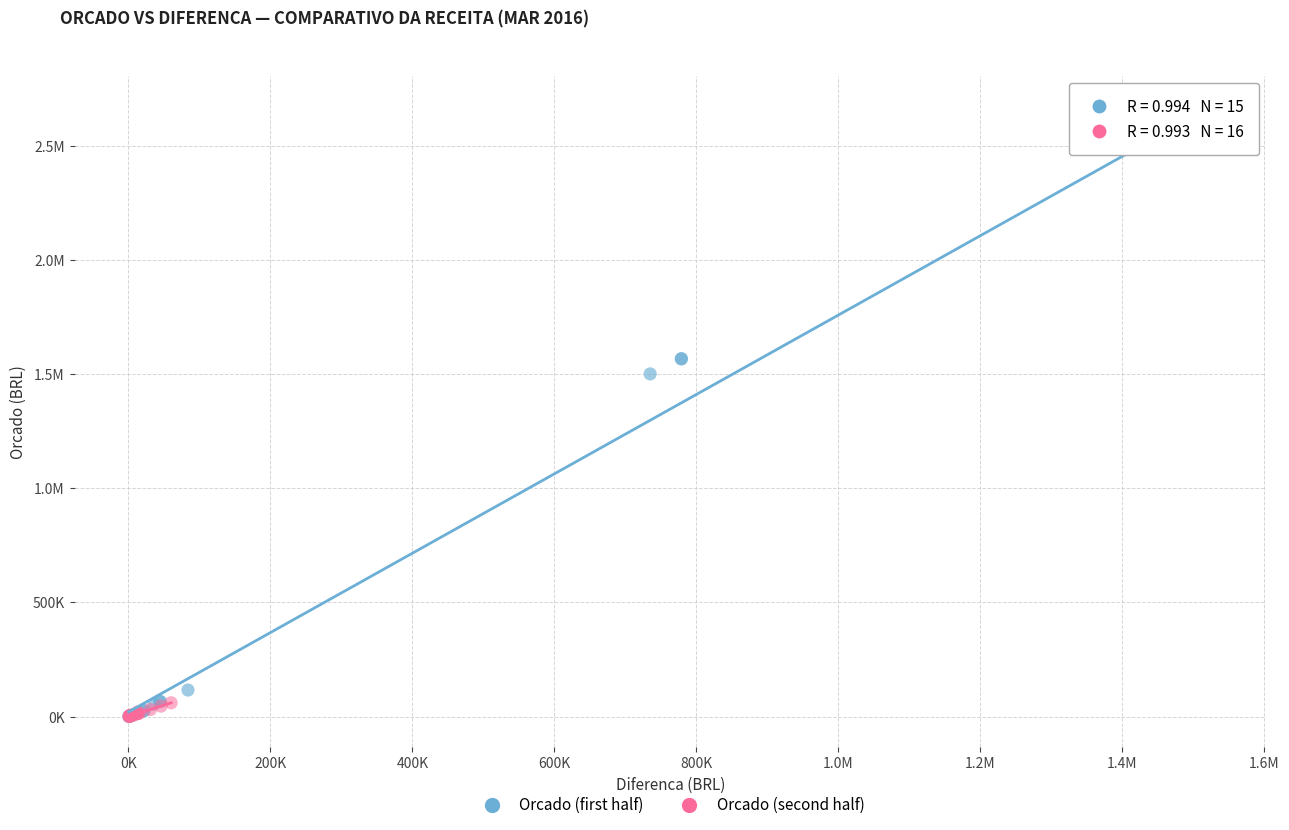

What are all the series names shown in the legend?

Orcado (first half), Orcado (second half)